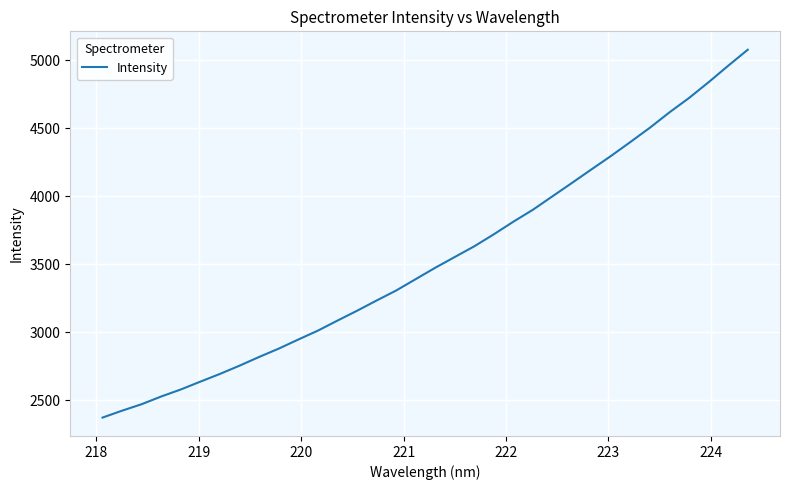

What is the maximum value shown in the chart?

5078.8